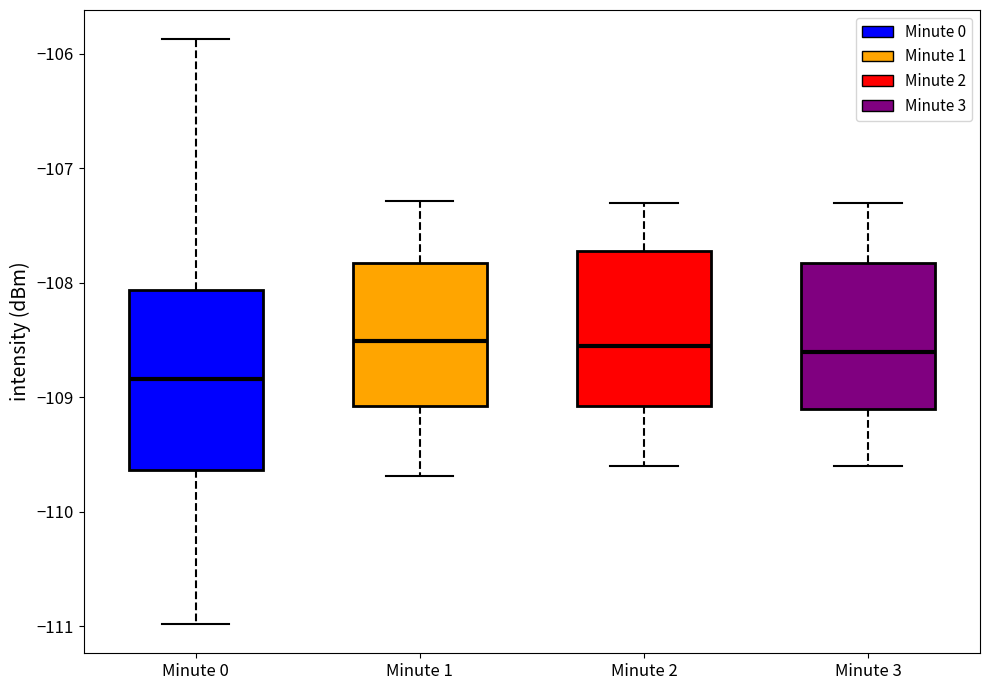

Where is the lower edge of the box for Minute 1 on the y-axis? The values are not printed on the chart, so give them approximately, as read against the axis.

-109.1